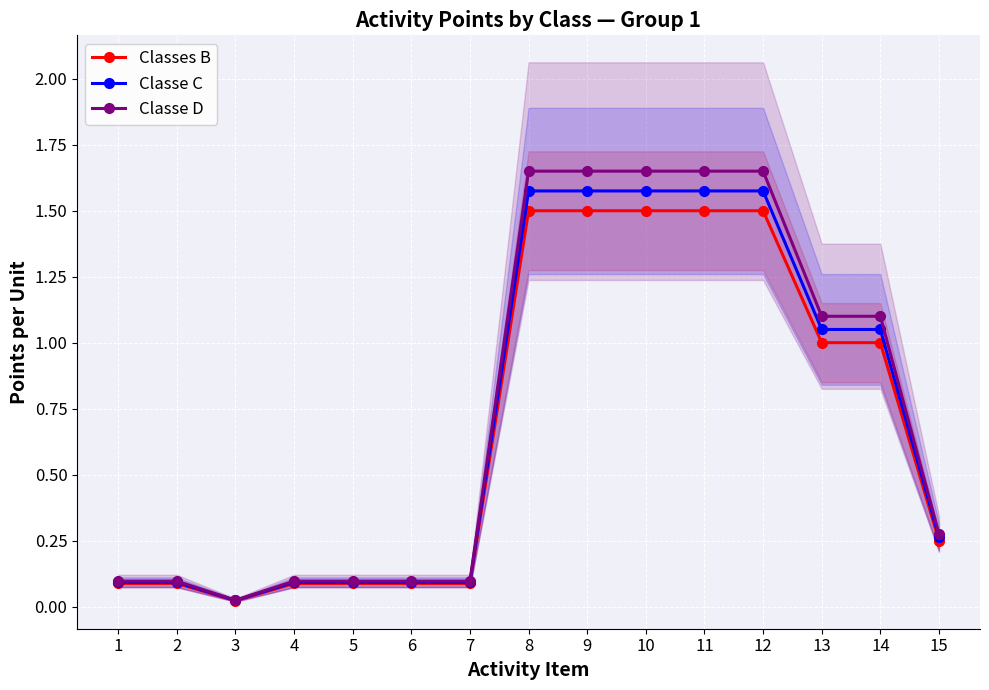

Reading right to left, extract all data points from this chart.

Classes B: 15=0.2	14=1.0	13=1.0	12=1.5	11=1.5	10=1.5	9=1.5	8=1.5	7=0.1	6=0.1	5=0.1	4=0.1	3=0.0	2=0.1	1=0.1
Classe C: 15=0.3	14=1.1	13=1.1	12=1.6	11=1.6	10=1.6	9=1.6	8=1.6	7=0.1	6=0.1	5=0.1	4=0.1	3=0.0	2=0.1	1=0.1
Classe D: 15=0.3	14=1.1	13=1.1	12=1.7	11=1.7	10=1.7	9=1.7	8=1.7	7=0.1	6=0.1	5=0.1	4=0.1	3=0.0	2=0.1	1=0.1